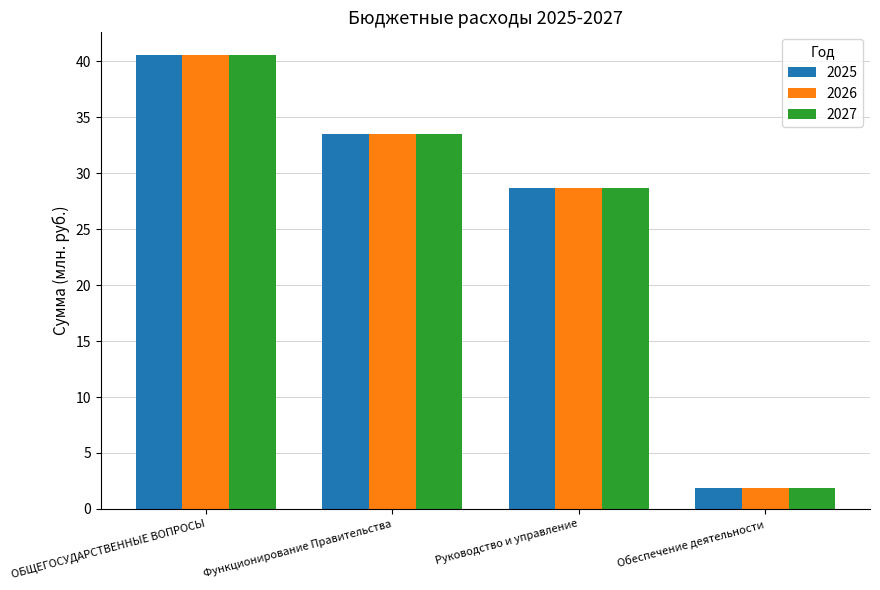

What is the lowest value of the 2026 series?

1.8